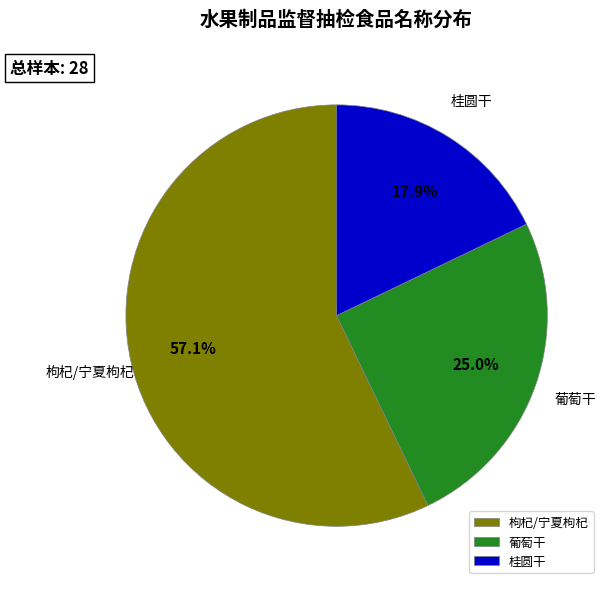

Between 葡萄干 and 桂圆干, which is larger?

葡萄干